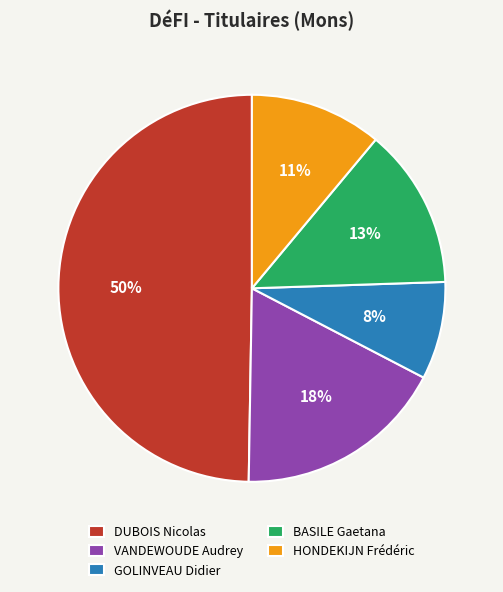

True or false: VANDEWOUDE Audrey accounts for 18% of the total.

True